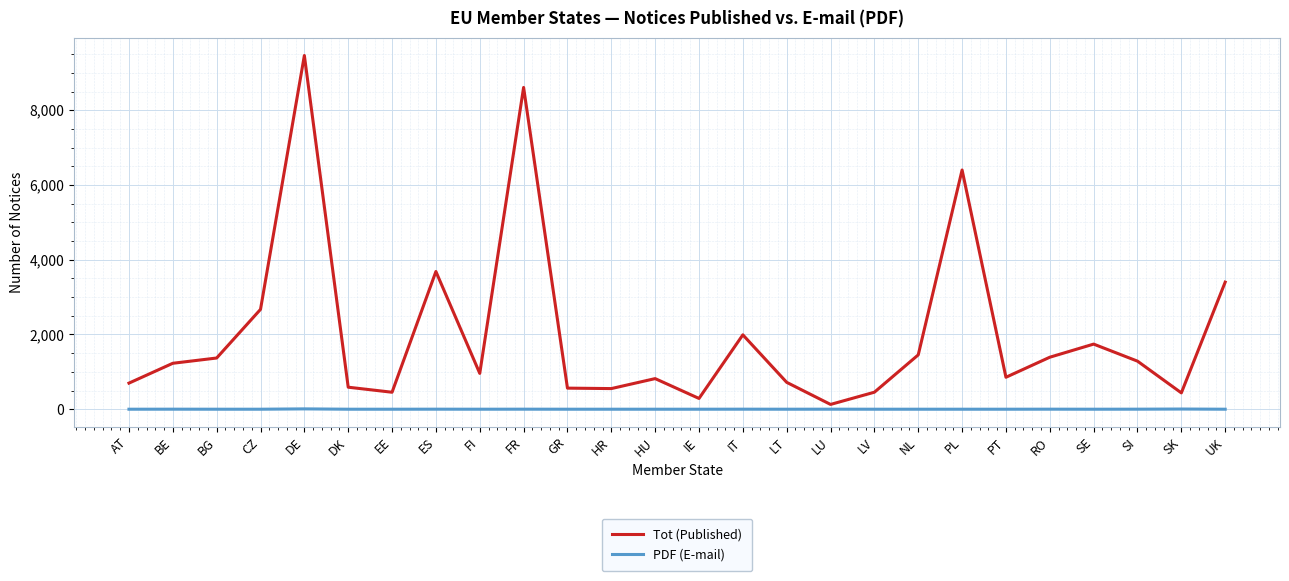

What is the greatest value displayed?

9463